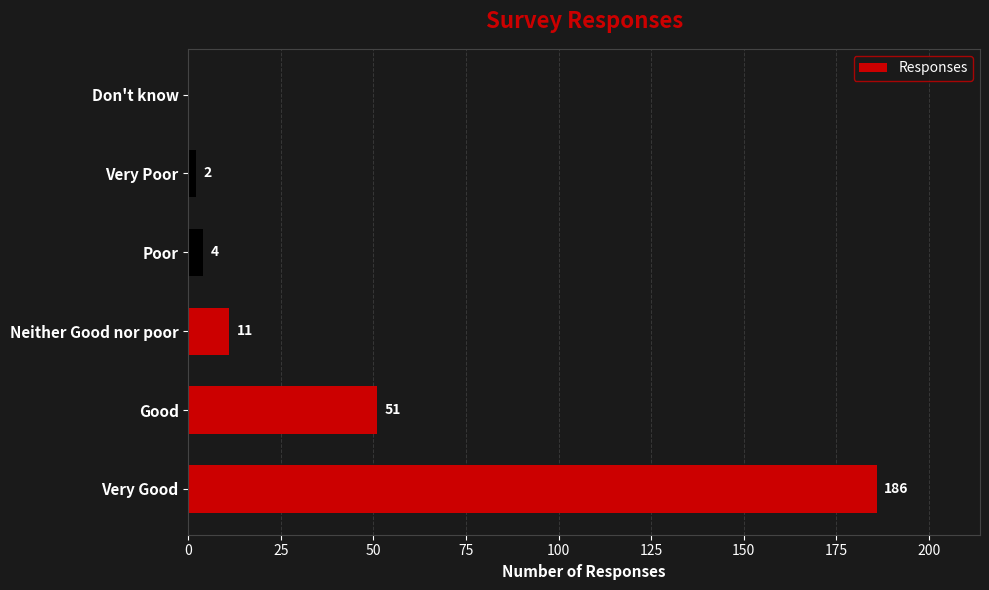

Count the number of categories in the chart.

6